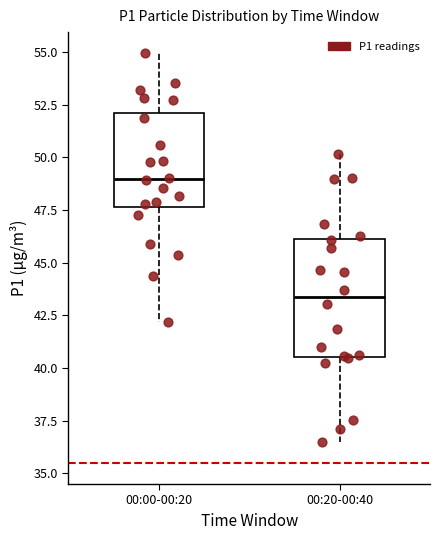

Reading left to right, read every box against the y-axis: the position of its median line, the range the box covers, and the ends of its whiskers. The values are not printed on the chart, so give them approximately, as read against the axis.

00:00-00:20: median 49.0, box 47.5 to 52.0, whiskers 42.0 to 55.0
00:20-00:40: median 43.5, box 40.5 to 46.0, whiskers 36.5 to 50.0